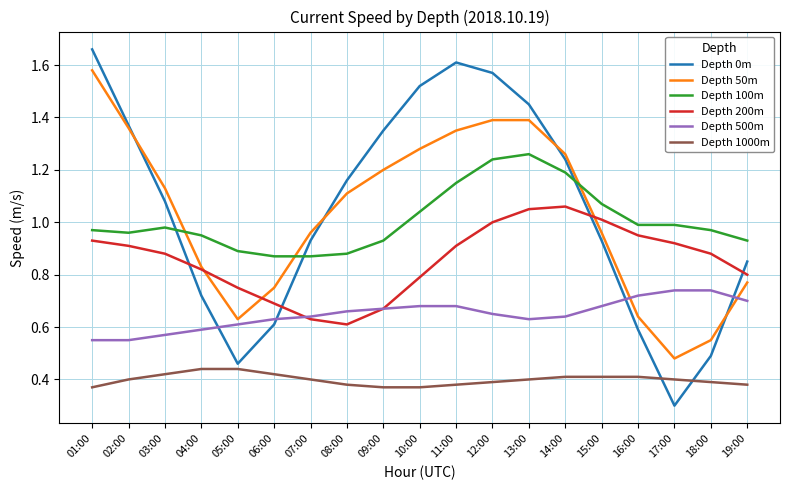

At which category does Depth 0m reach its first local peak?

11:00